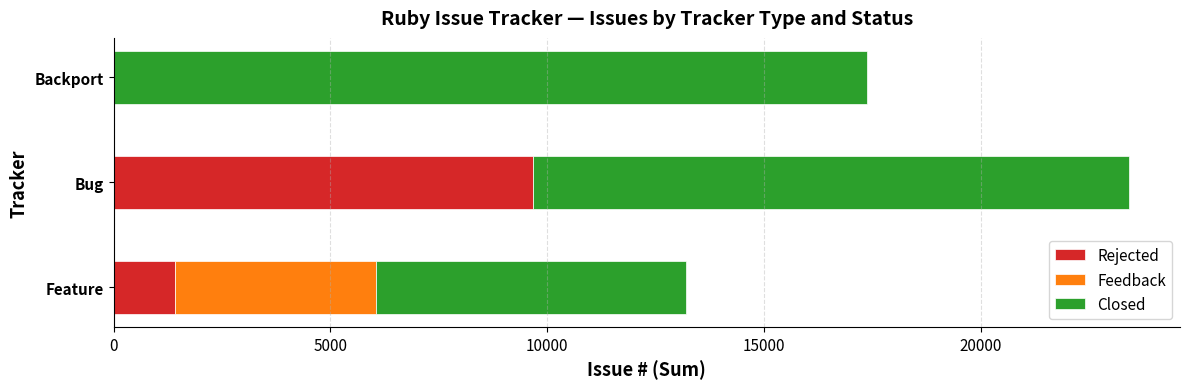

The Rejected series shows -3274 at Backport. True or false?

False